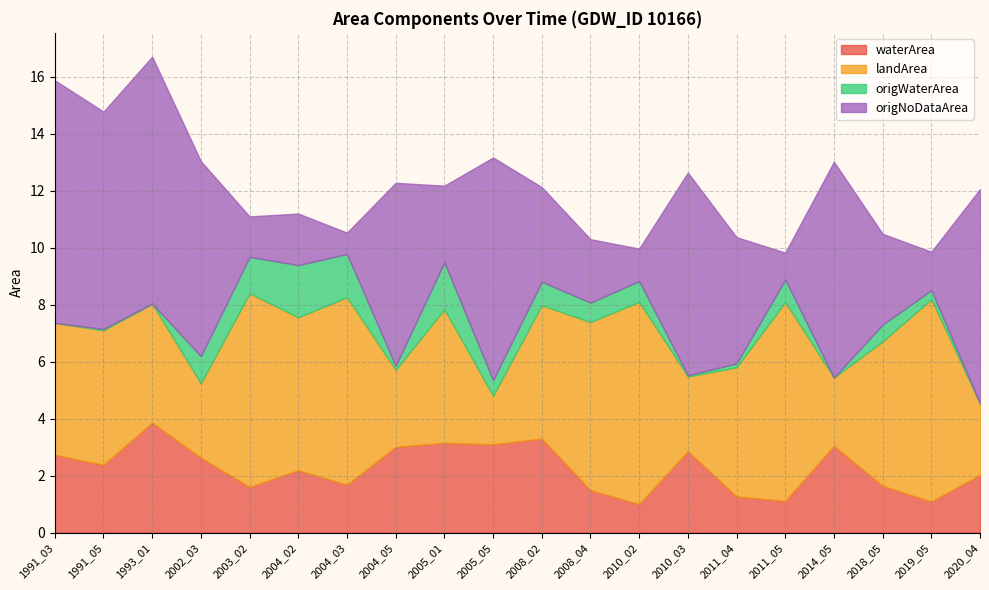

Which series has the largest range (max minus min)?

origNoDataArea